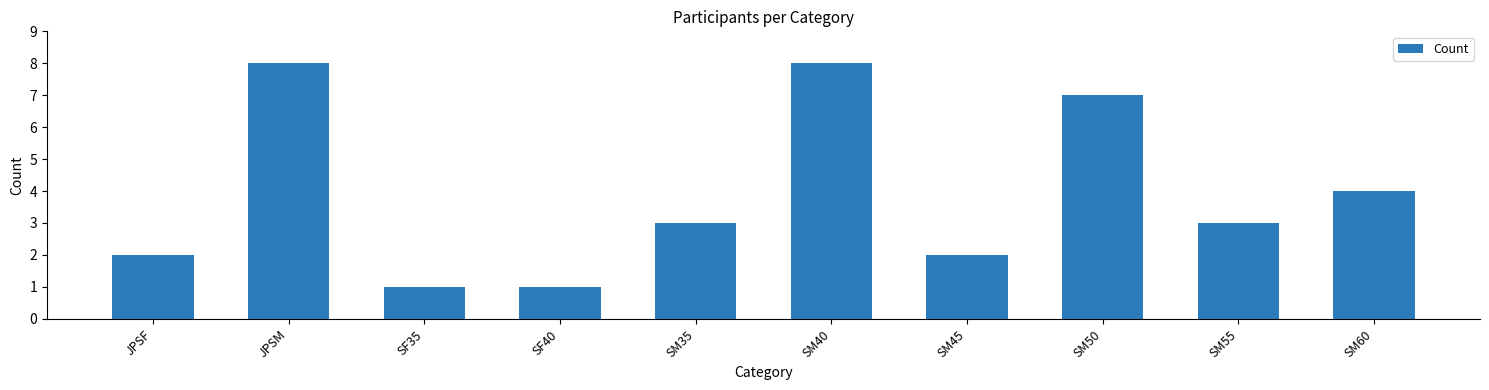

What is the difference between the maximum and minimum values?

7